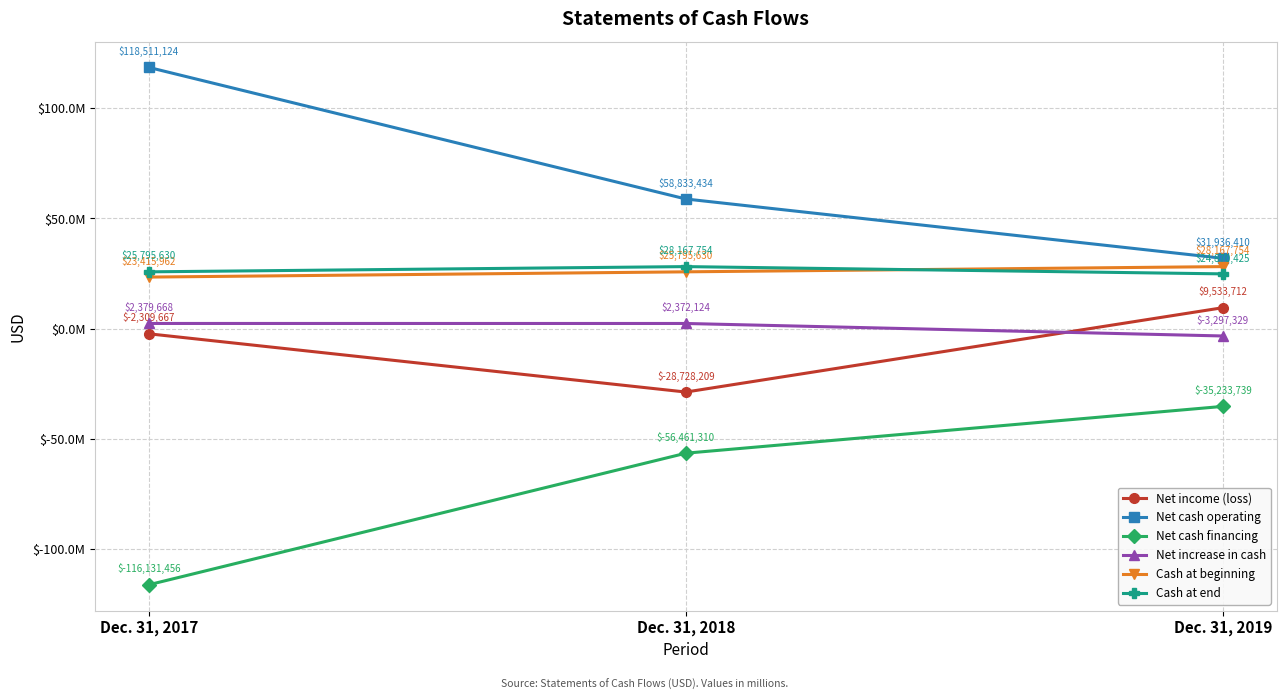

Is the value of Cash at end at Dec. 31, 2017 greater than the value of Net cash operating at Dec. 31, 2019?

No